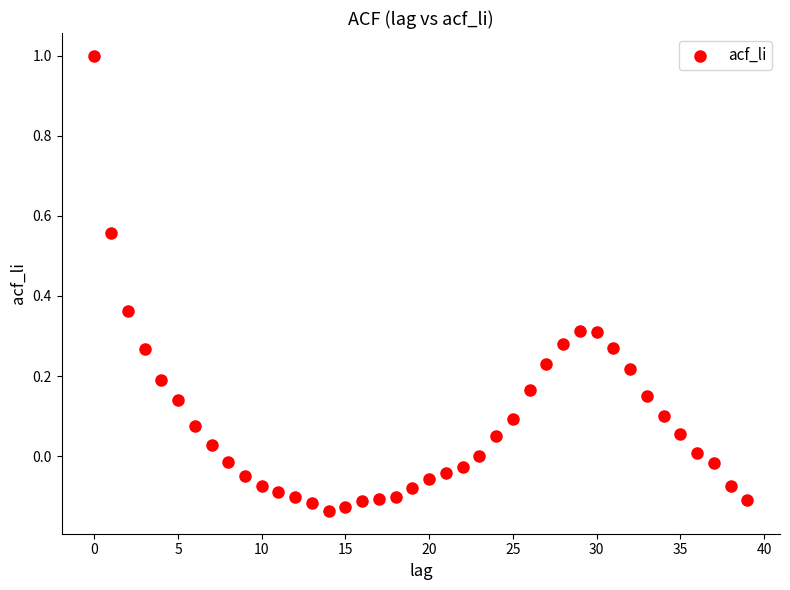

What is the range of Y values (max minus min)?

1.1